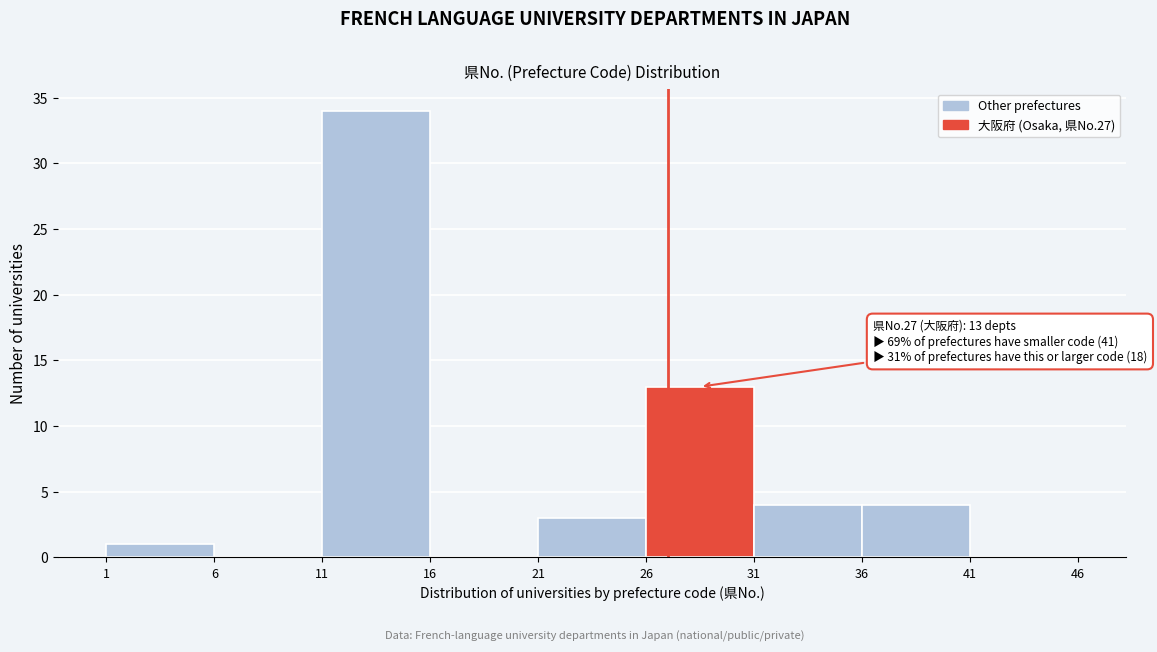

Over which range of the x-axis is the bar tallest?

11 to 16